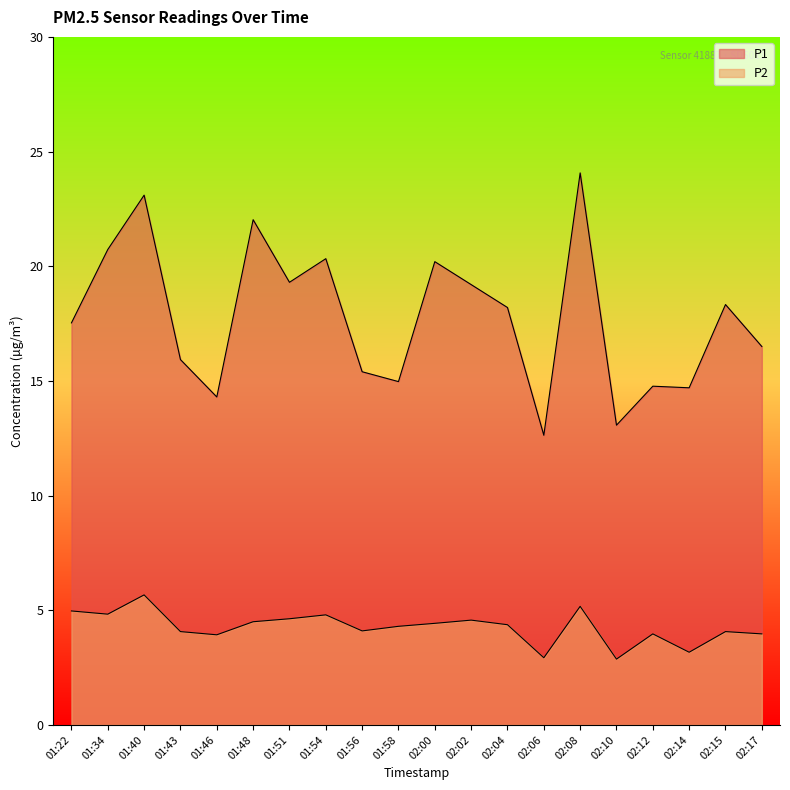

Where is the first local maximum for P2?

01:40